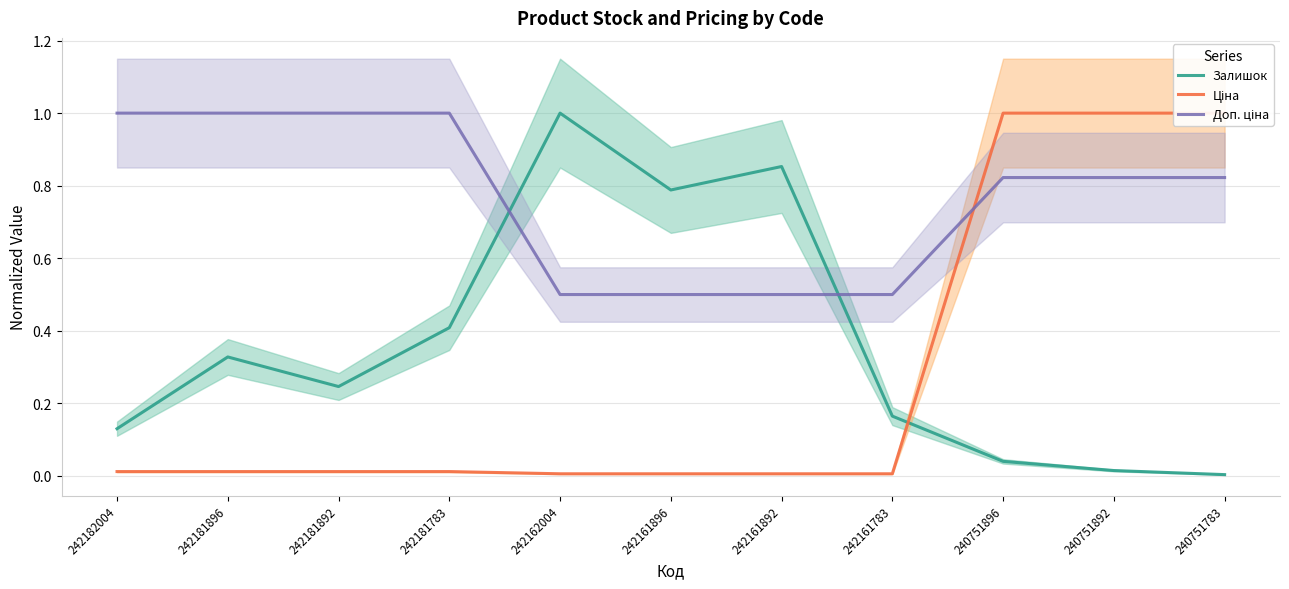

Where is Ціна nearest to the value 0?

242162004